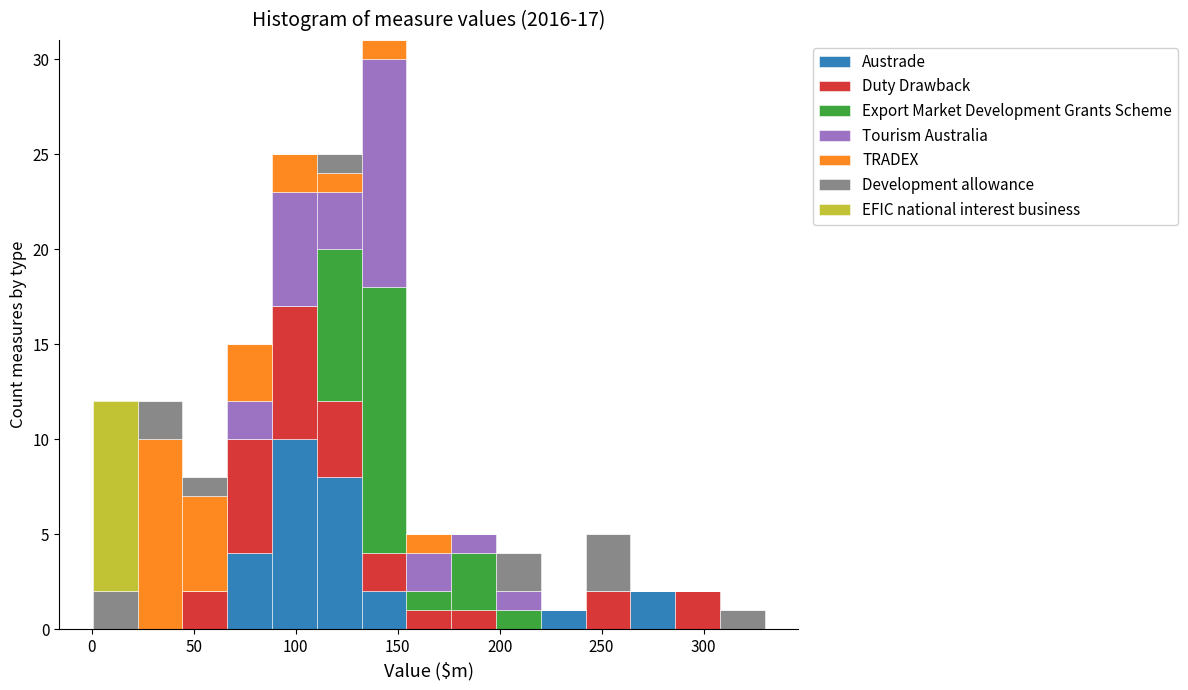

Reading left to right, transcribe this chart: for each stacked bar, give the range it covers on the x-axis and its total height. Neither the bar edges nor the heights are printed on the chart, so give them approximately, as read against the axes.

0 to 20: 12
20 to 45: 12
45 to 65: 8
65 to 90: 15
90 to 110: 25
110 to 130: 25
130 to 155: 31
155 to 175: 5
175 to 200: 5
200 to 220: 4
220 to 240: 1
240 to 265: 5
265 to 285: 2
285 to 310: 2
310 to 330: 1